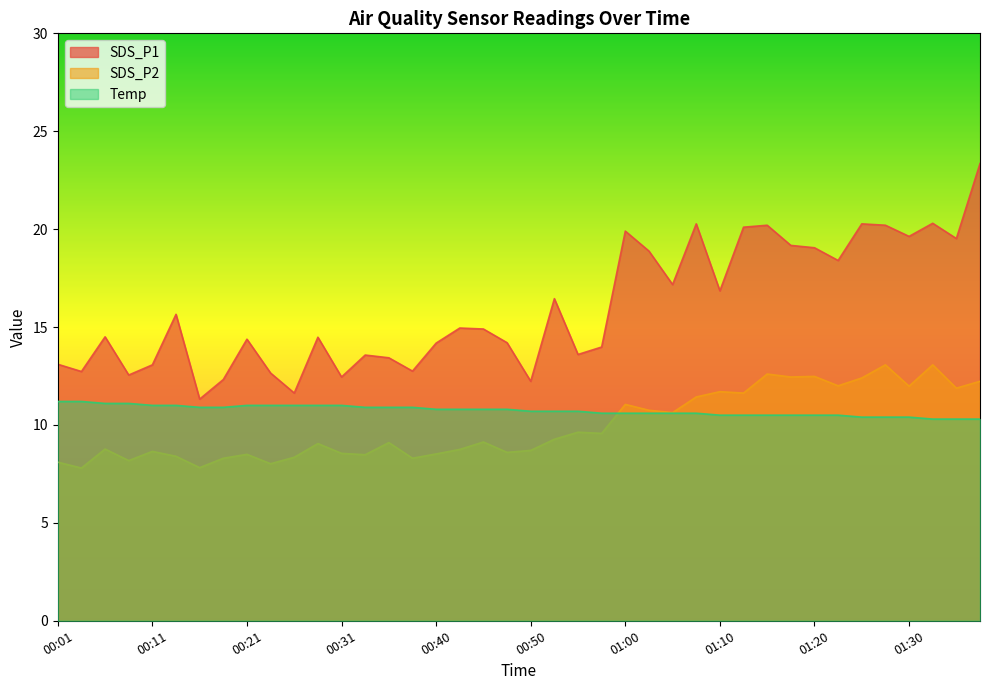

How many lines are shown in the chart?

3